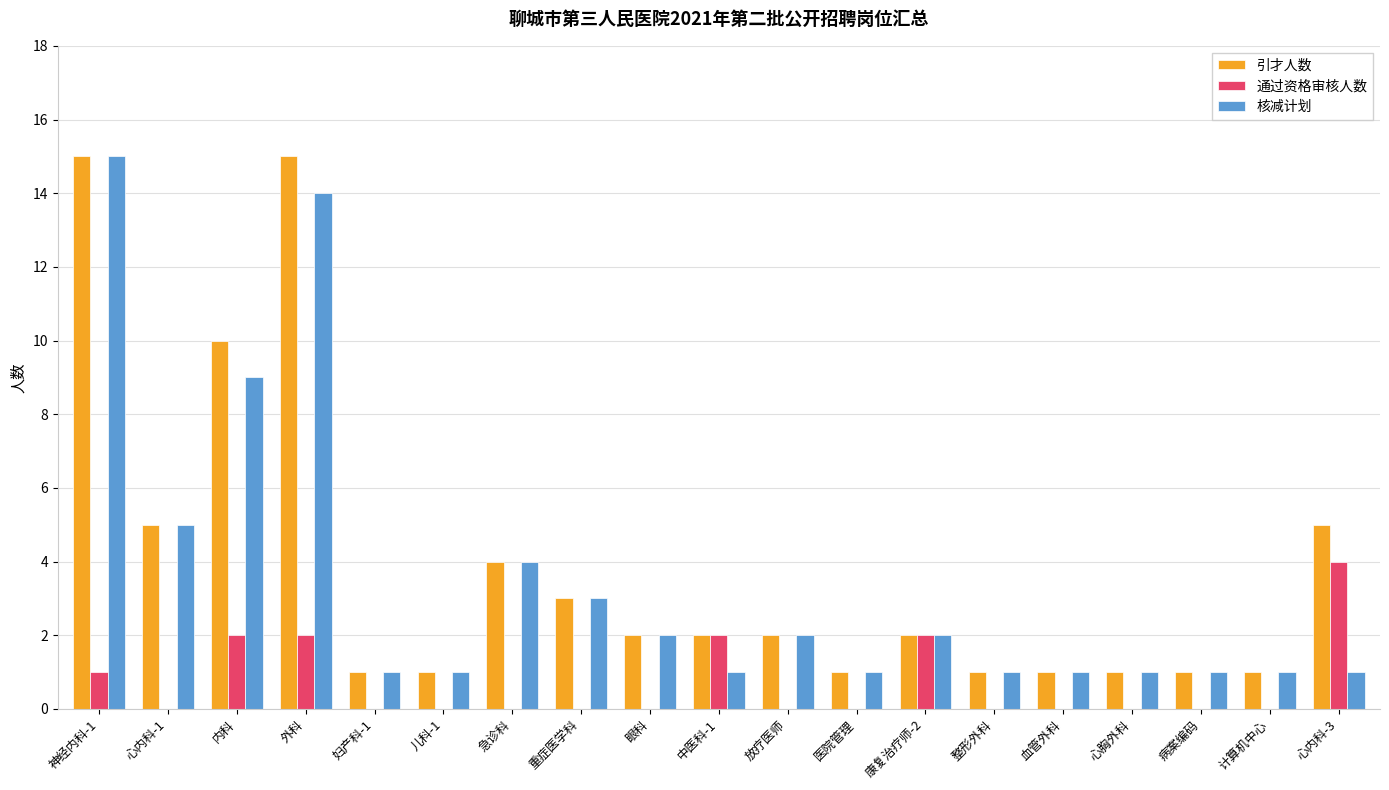

Between 内科 and 儿科-1, which series saw the biggest shift?

引才人数